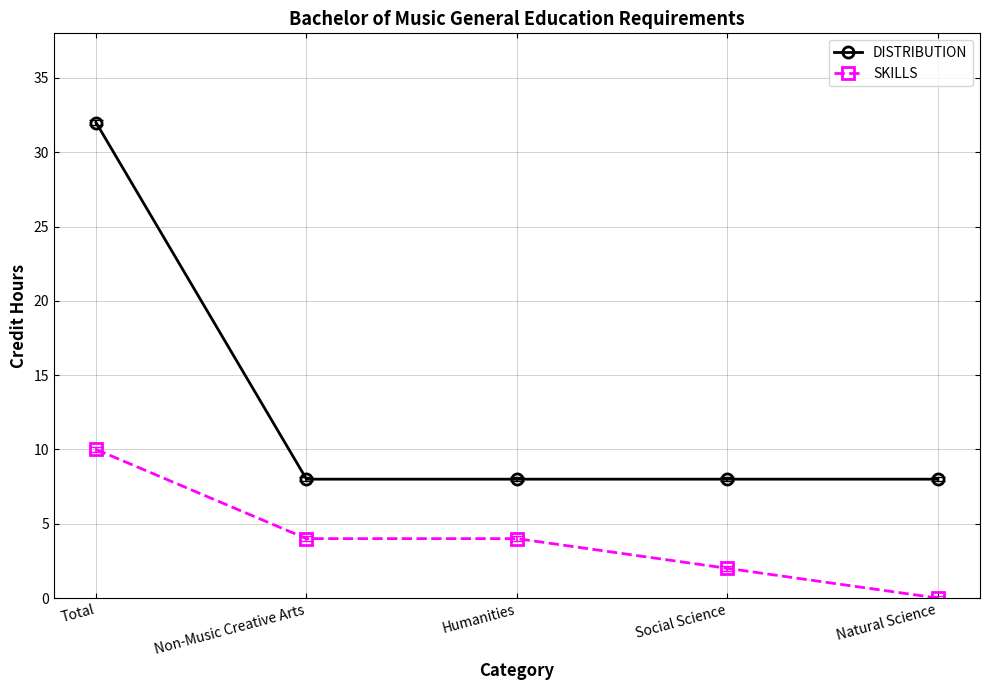

True or false: SKILLS and DISTRIBUTION cross at least once.

False